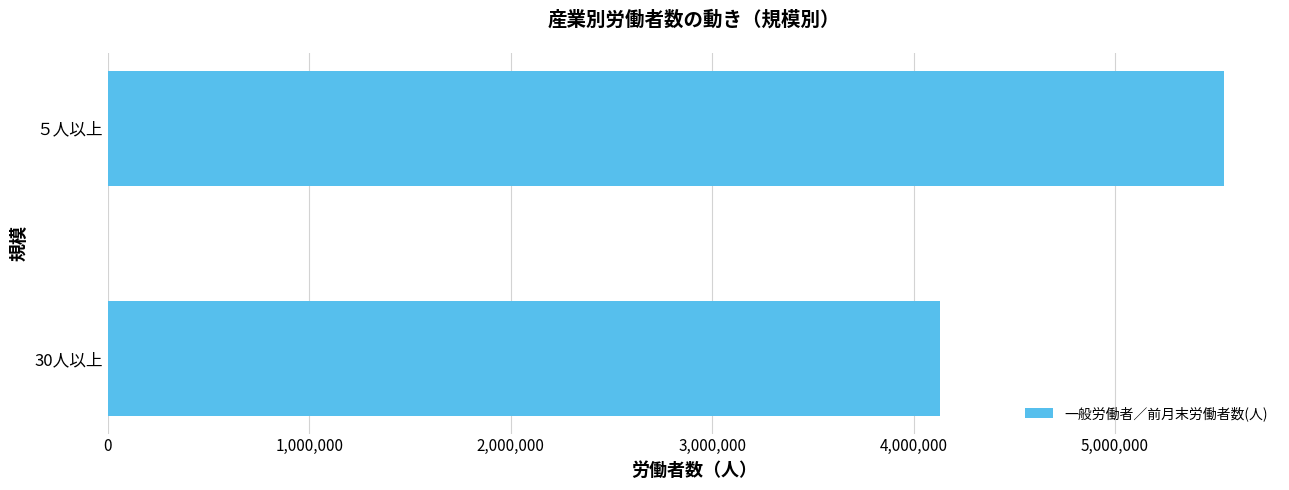

What value does the data have at ５人以上?

5542245